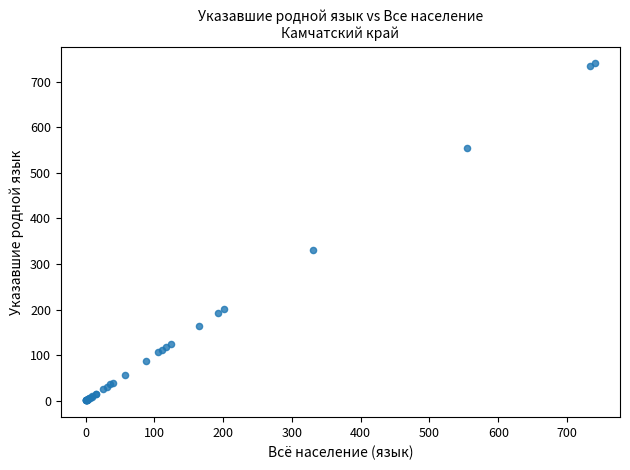

What Y value in the scatter plot is closest to 370?

330